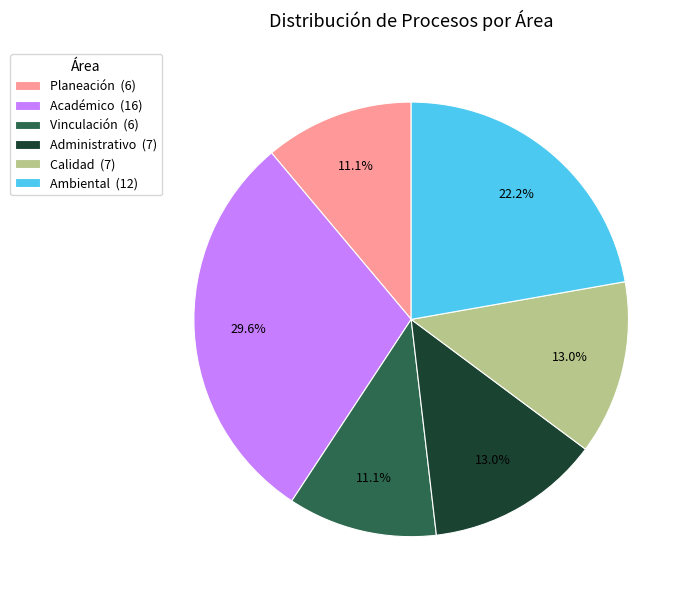

Which has a higher value, Calidad or Planeación?

Calidad